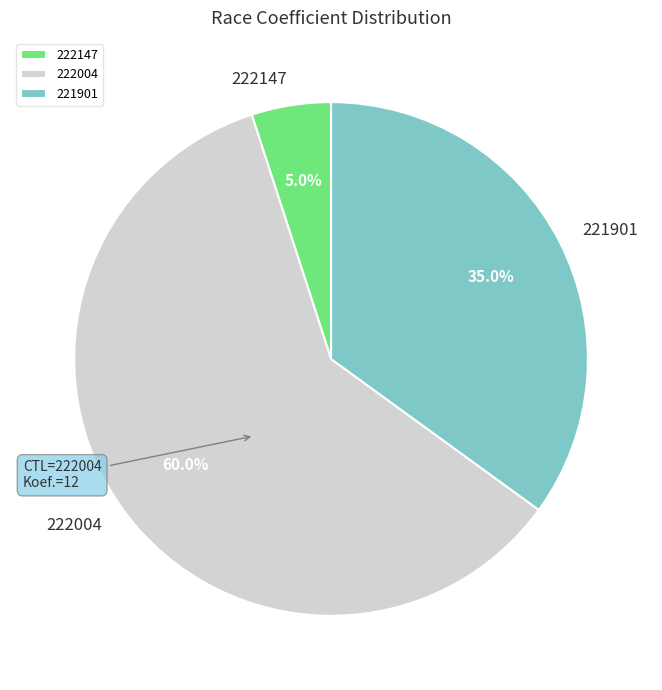

How much of the chart is everything except 221901?

65.0%